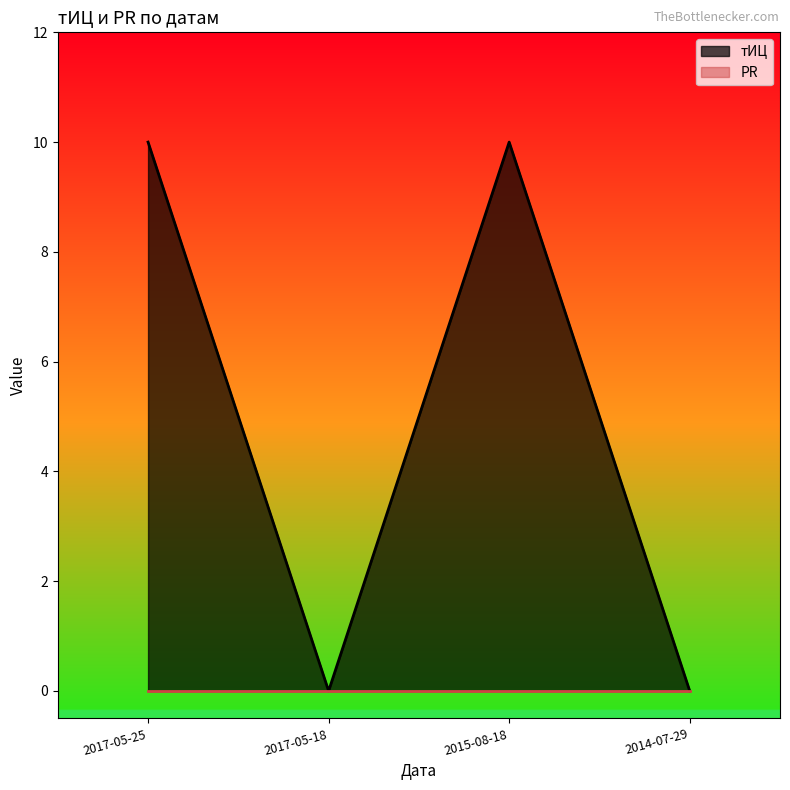

Rank the categories by value from lowest to highest.

2017-05-18, 2014-07-29, 2017-05-25, 2015-08-18